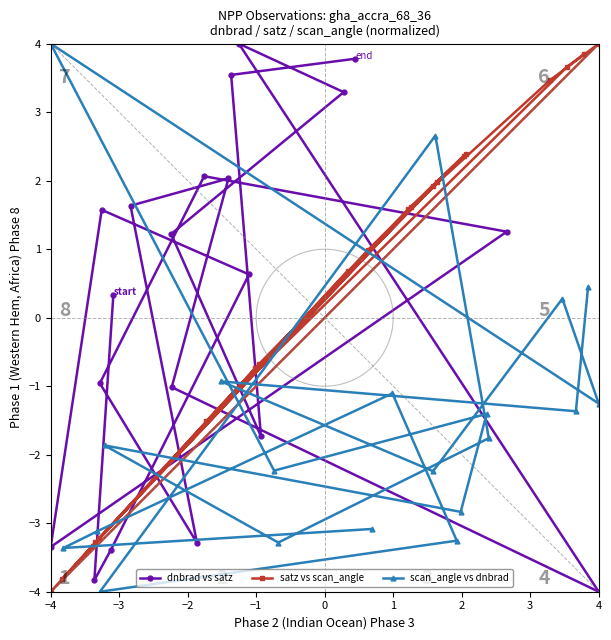

What is the minimum value for dnbrad vs satz?

-4.0